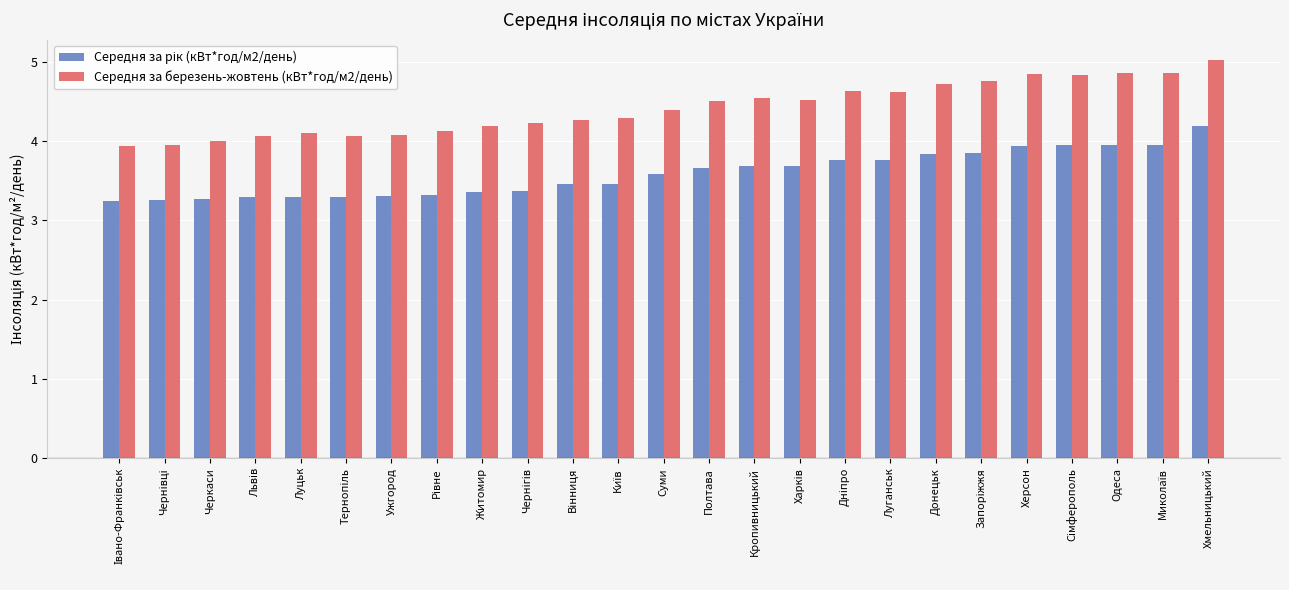

At which category is the sum across all series the highest?

Хмельницький